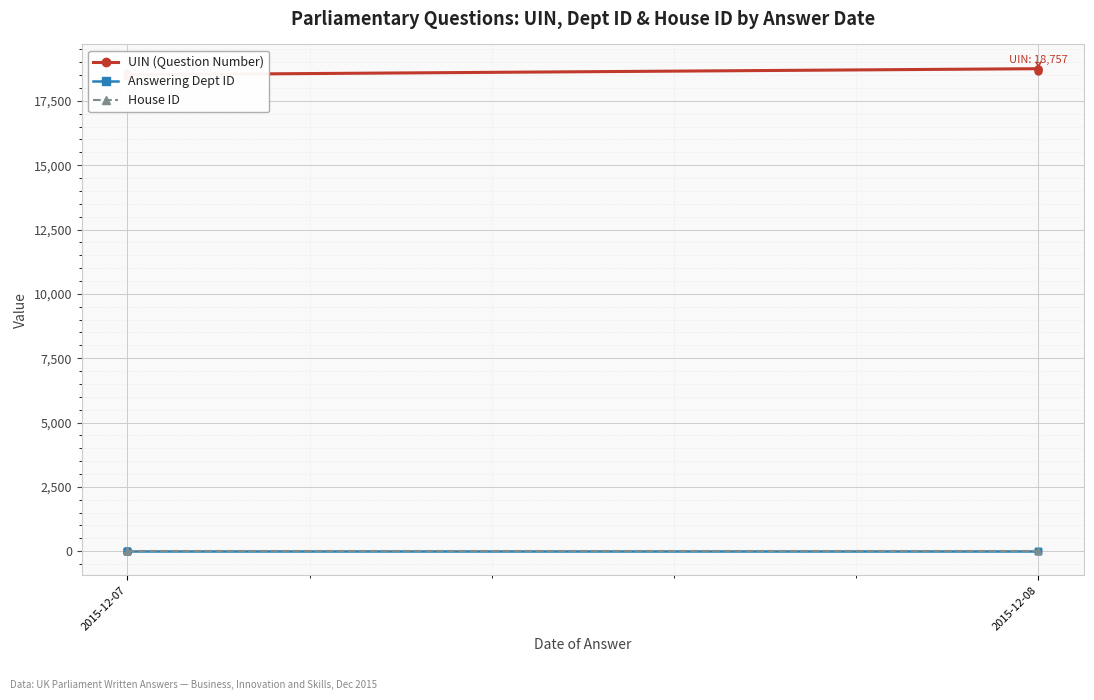

True or false: Answering Dept ID and UIN (Question Number) intersect in this chart.

False